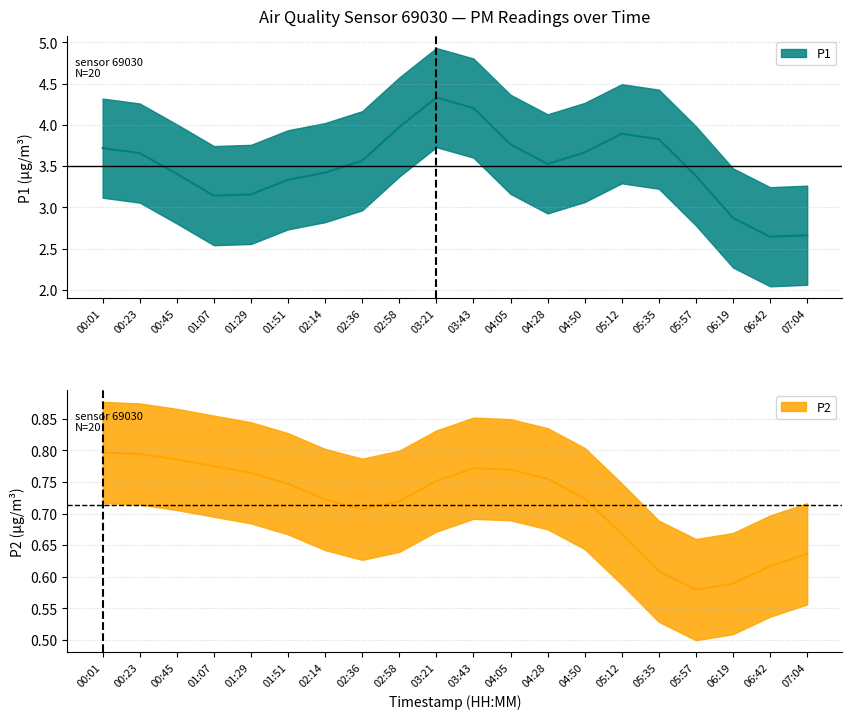

List the series in order of their peak value, highest first.

P1, P2